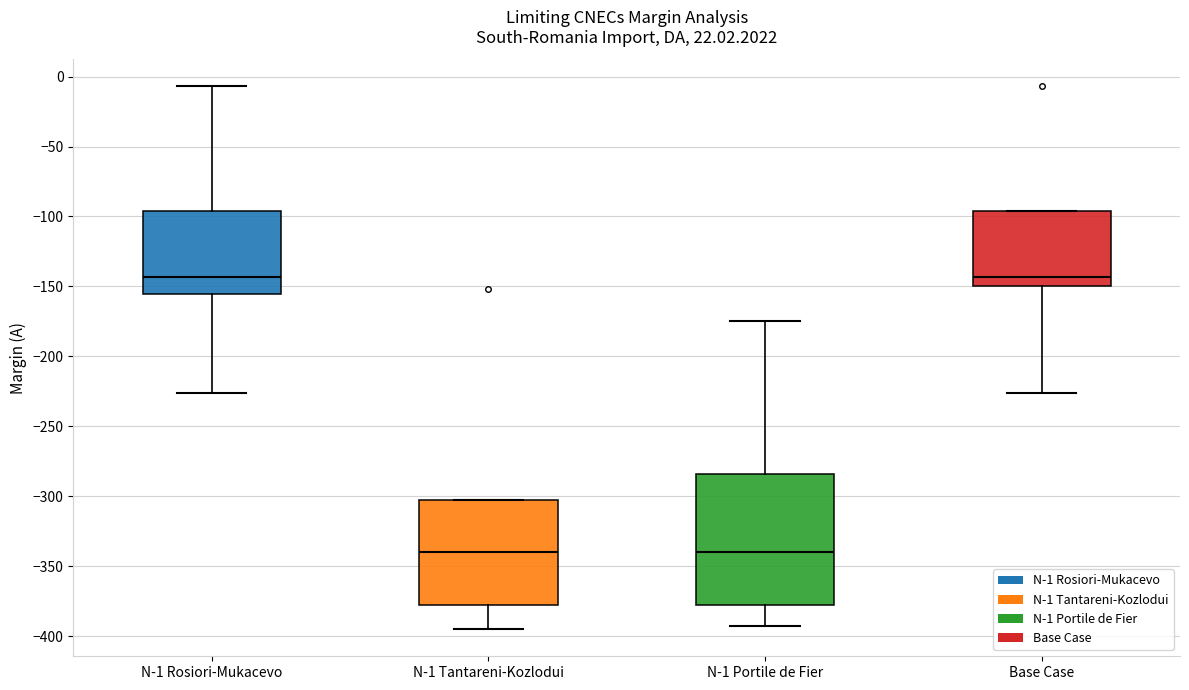

Reading left to right, transcribe this box plot: for each box, give where its median line is, the range the box spans, and where its two whiskers end, as read against the y-axis. The values are not printed on the chart, so give them approximately, as read against the axis.

N-1 Rosiori-Mukacevo: median -145, box -155 to -95, whiskers -225 to -5
N-1 Tantareni-Kozlodui: median -340, box -380 to -305, whiskers -395 to -305
N-1 Portile de Fier: median -340, box -380 to -285, whiskers -395 to -175
Base Case: median -145, box -150 to -95, whiskers -225 to -95